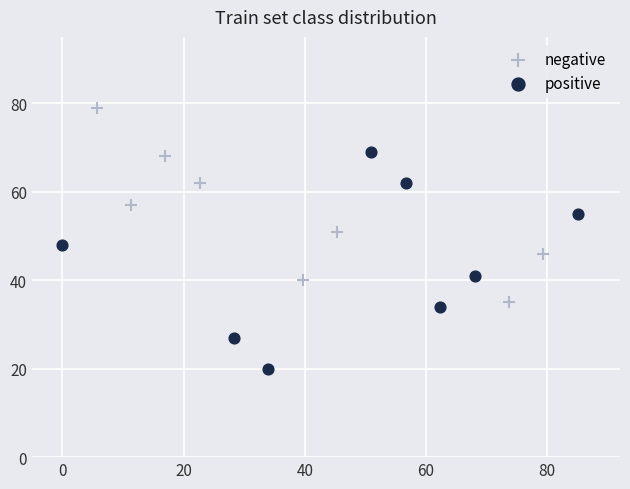

Which series has the widest spread of Y values?

positive